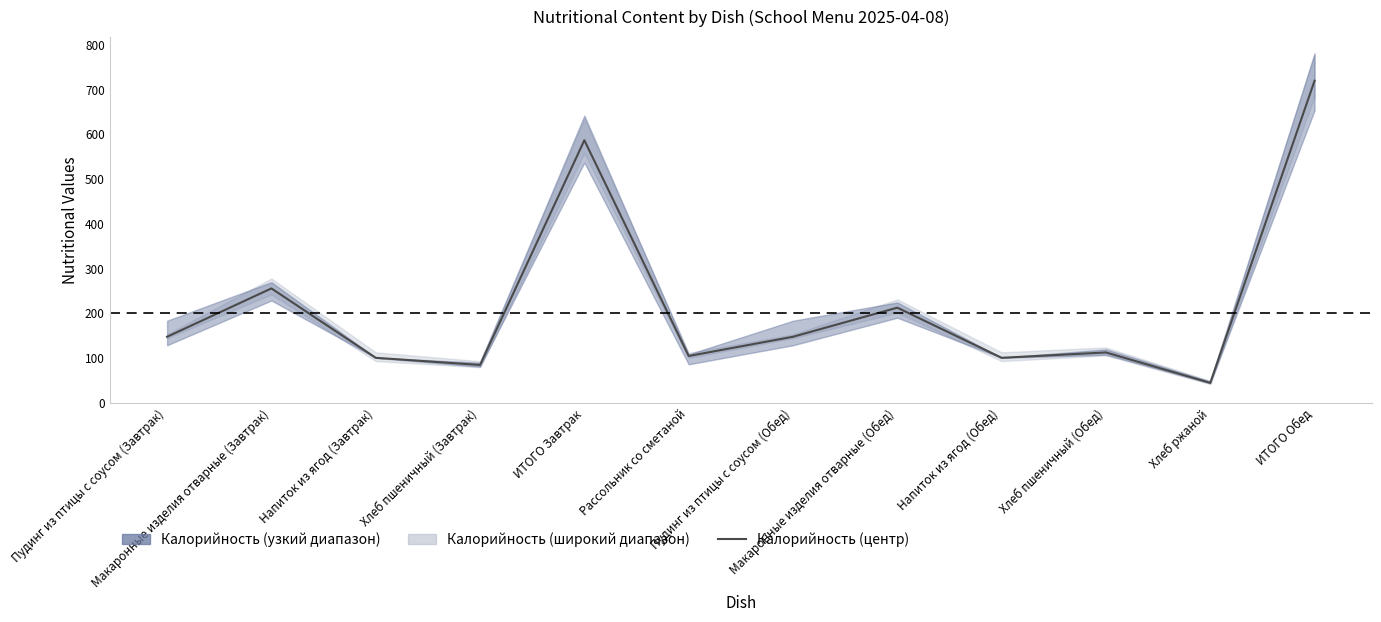

Read the value at Хлеб пшеничный (Завтрак).

84